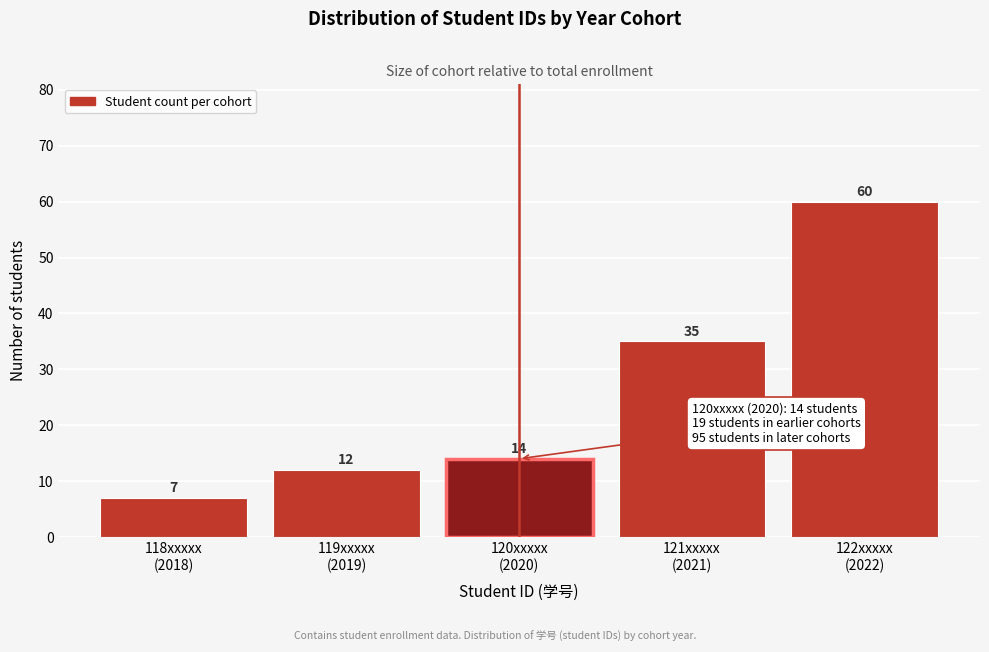

Reading right to left, extract all data points from this chart.

60	35	14	12	7